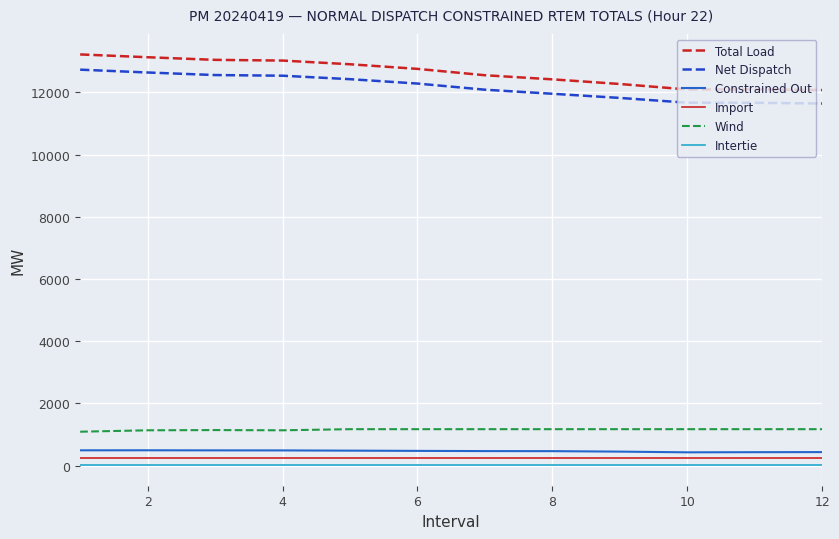

Which series has the largest range (max minus min)?

Total Load